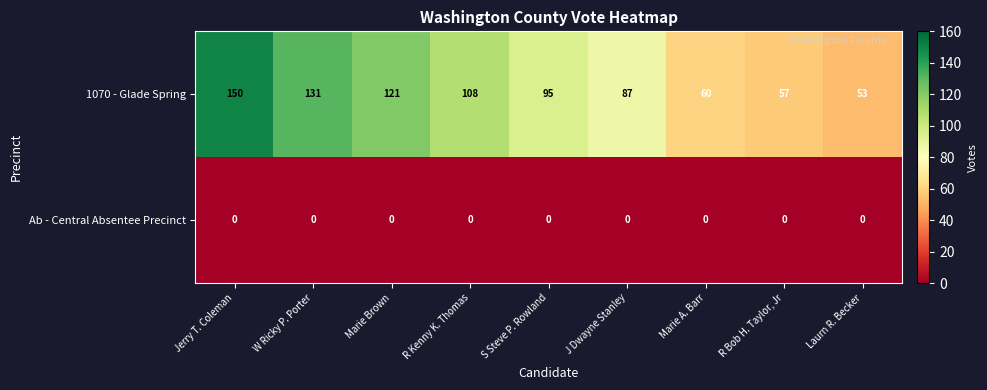

Reading left to right, list all the values displayed in this chart.

1070 - Glade Spring: 150	131	121	108	95	87	60	57	53
Ab - Central Absentee Precinct: 0	0	0	0	0	0	0	0	0